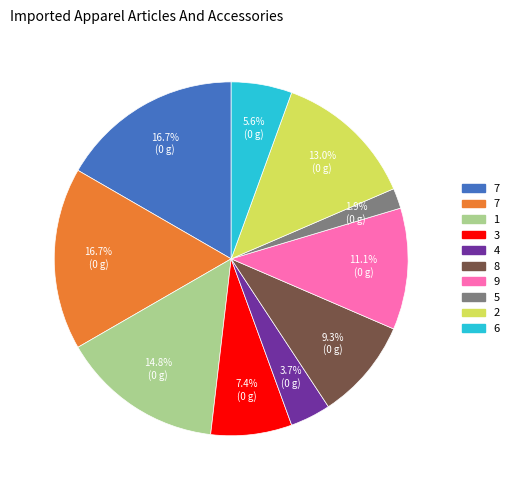

Is there any slice that represents more than half of the pie?

No